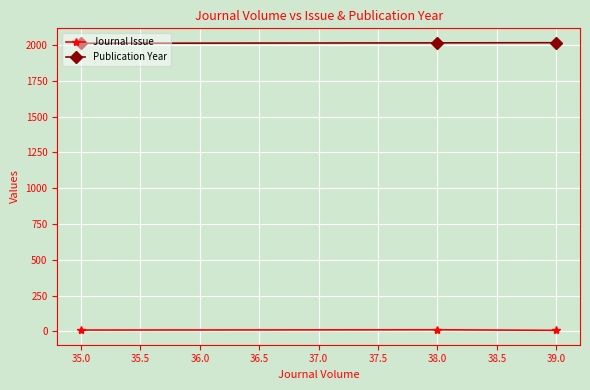

What position from the right is 35.0?

3